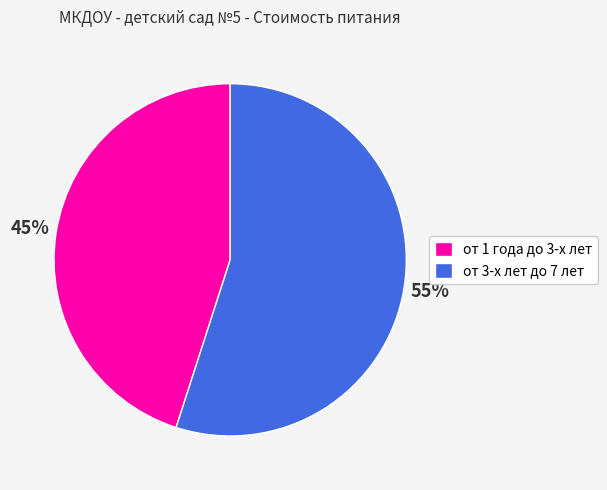

Is it true that от 1 года до 3-х лет is 45% of the pie?

True